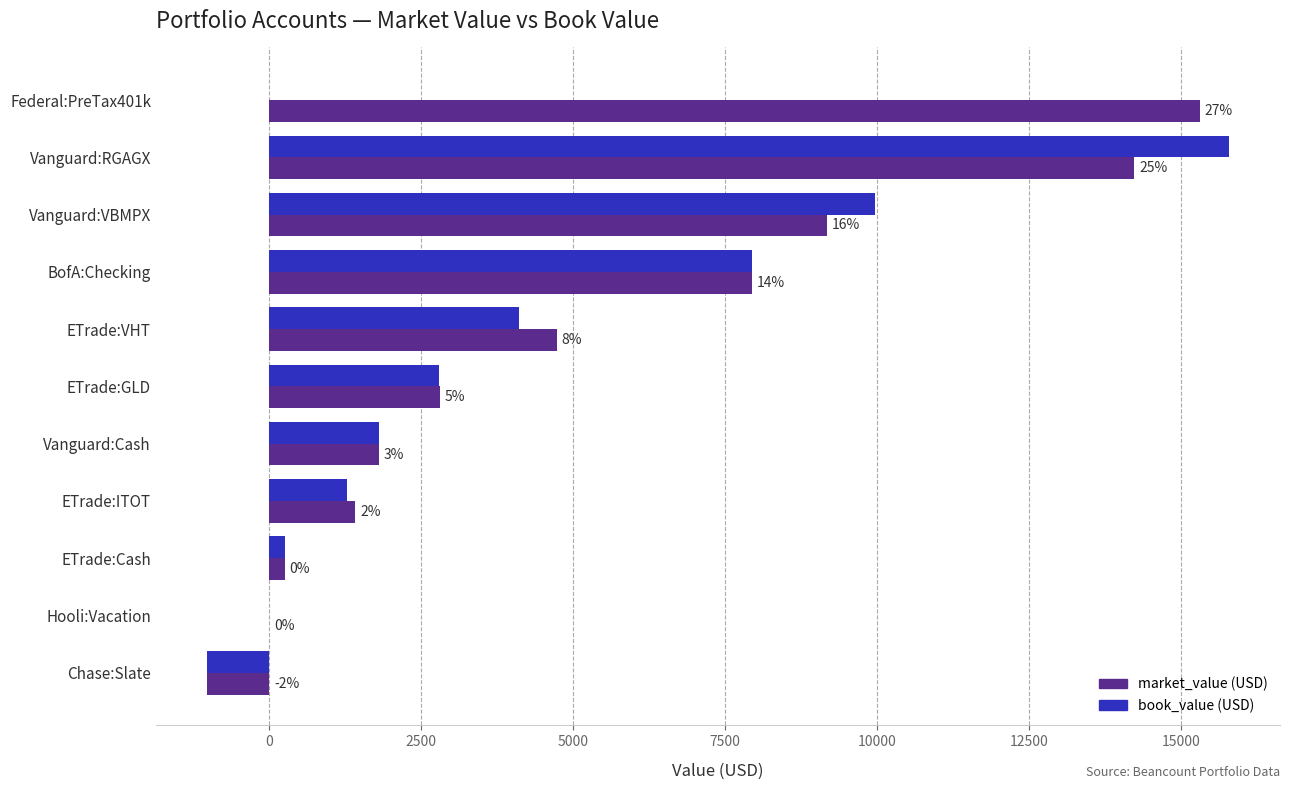

What are all the series names shown in the legend?

market_value (USD), book_value (USD)